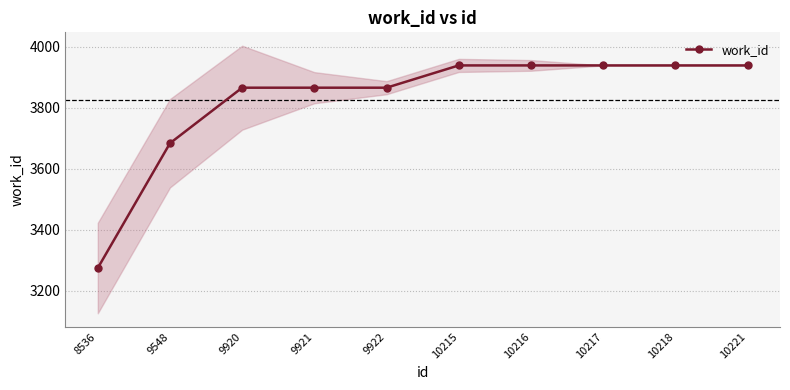

Reading left to right, list all the values displayed in this chart.

3275	3684	3866	3866	3866	3939	3939	3939	3939	3939